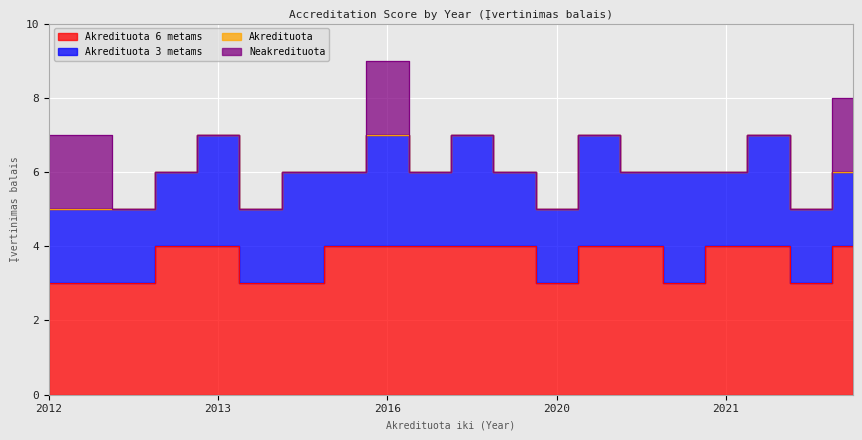

Which series has the widest spread of values?

Neakredituota